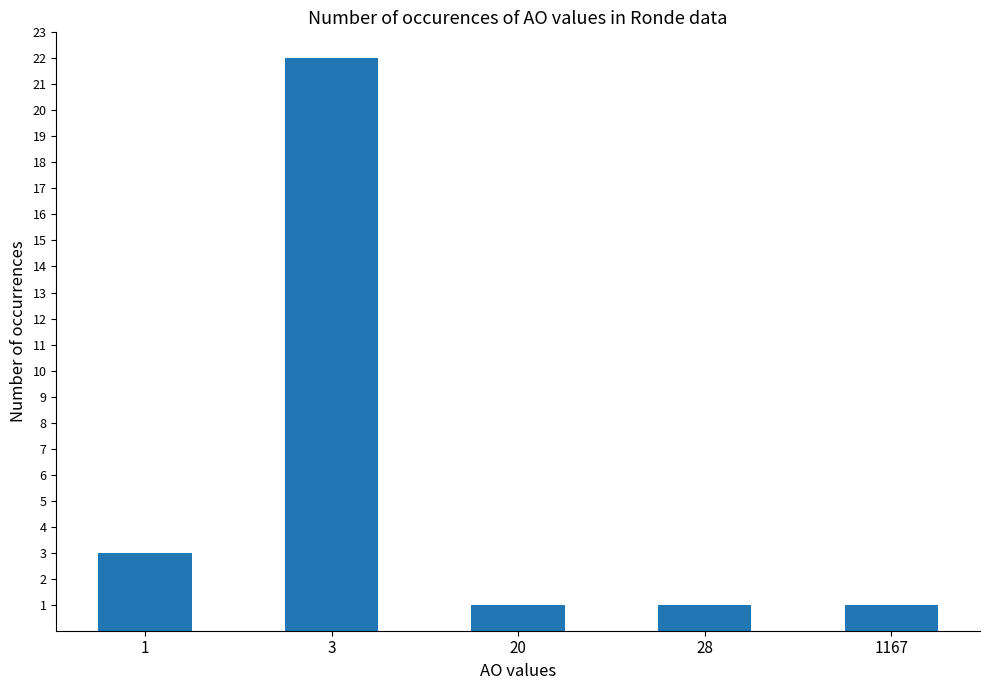

The value at 3 is 22. True or false?

True